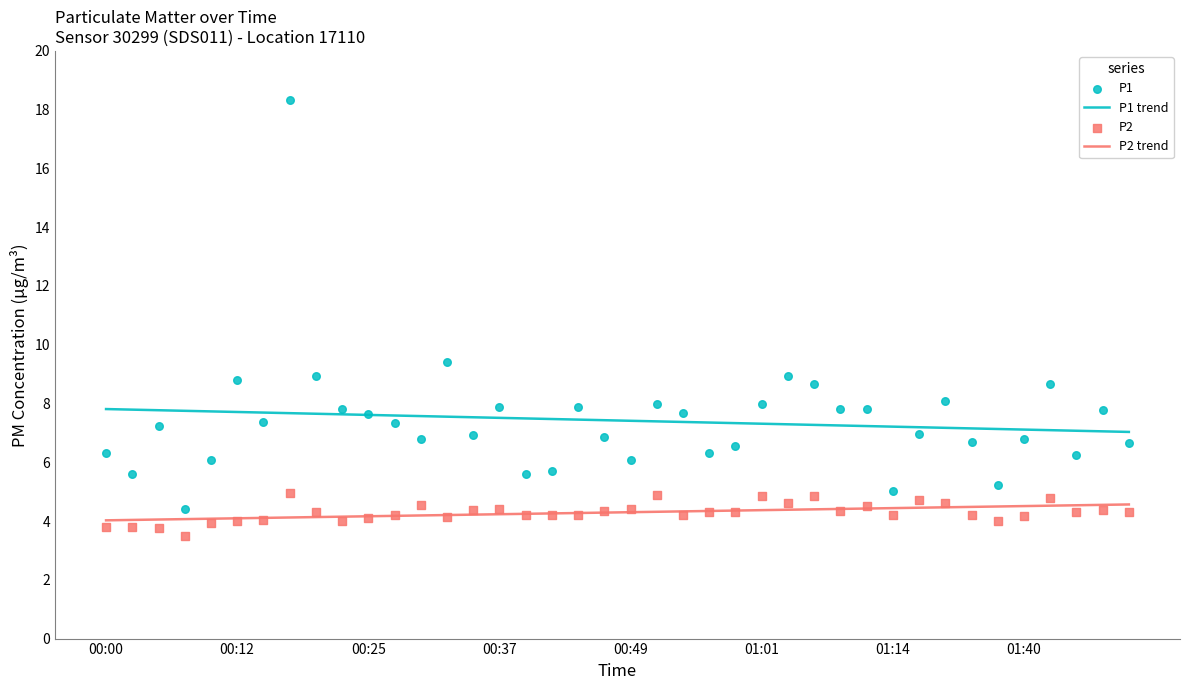

At which category is the sum across all series the highest?

00:17